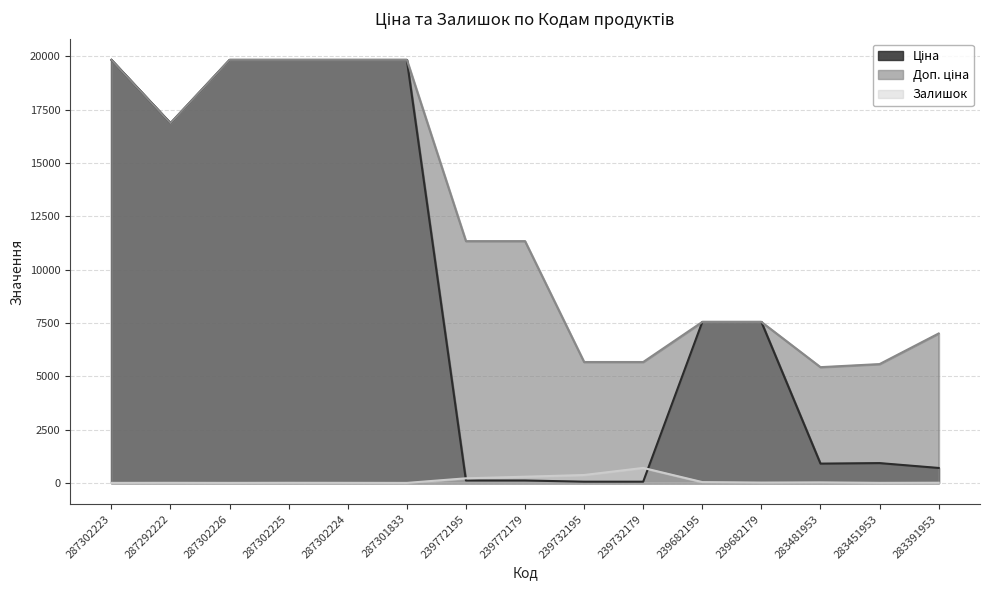

Where is Доп. ціна nearest to the value 12628?

239772195